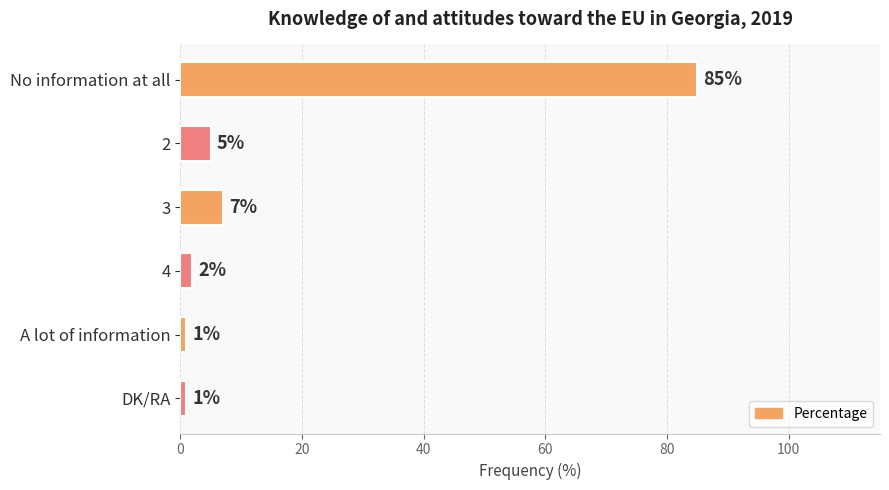

The value at A lot of information is 1. True or false?

True